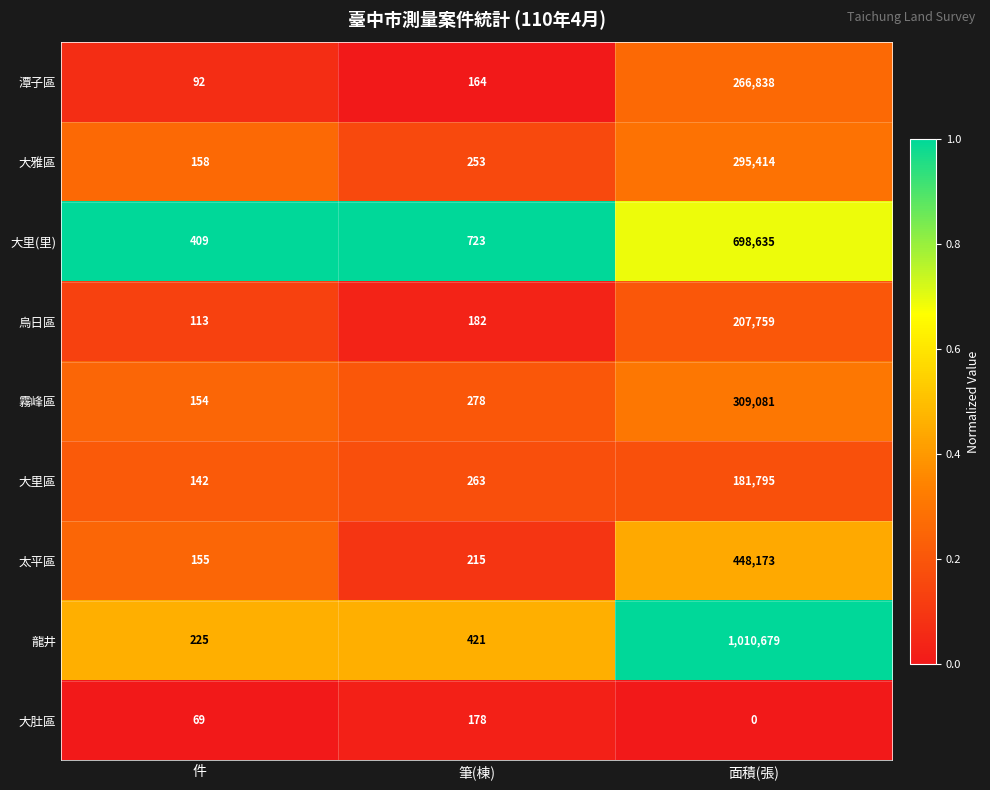

Rank the series by their maximum value, from lowest to highest.

大肚區, 大里區, 烏日區, 潭子區, 大雅區, 霧峰區, 太平區, 大里(里), 龍井